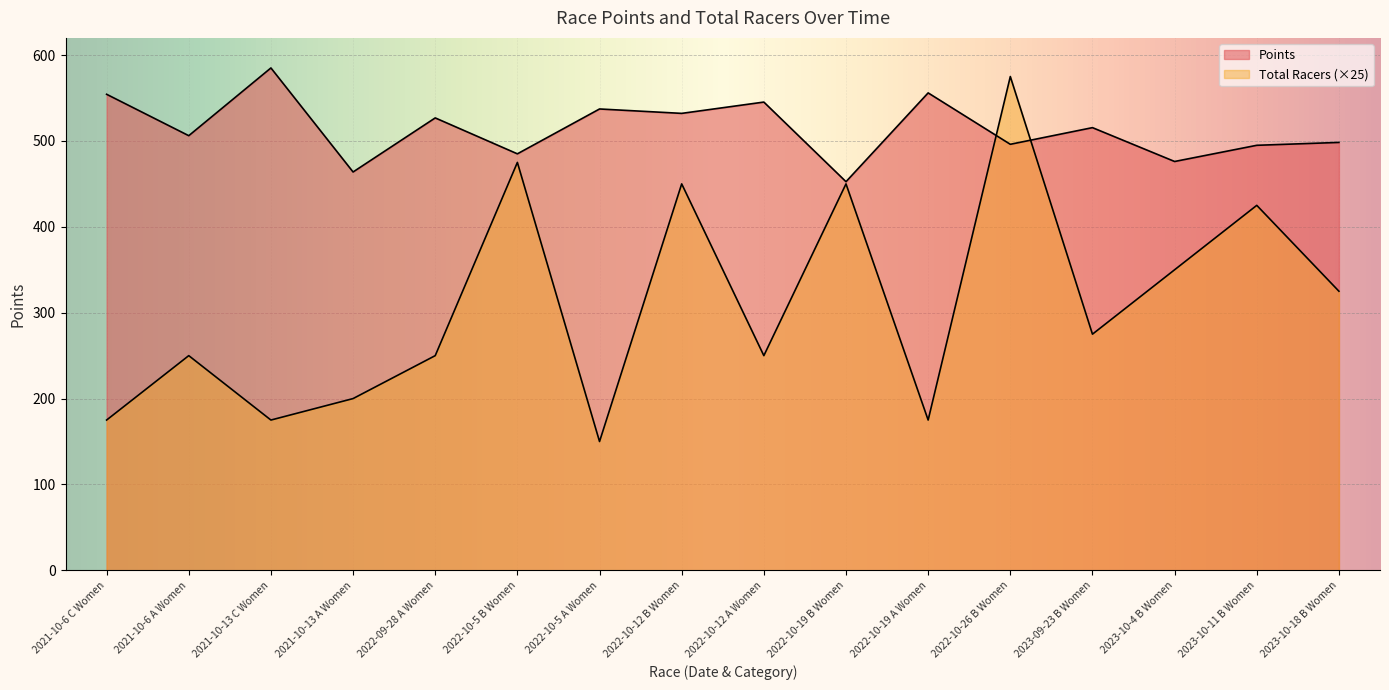

At how many categories does at least one series exceed 250?

16